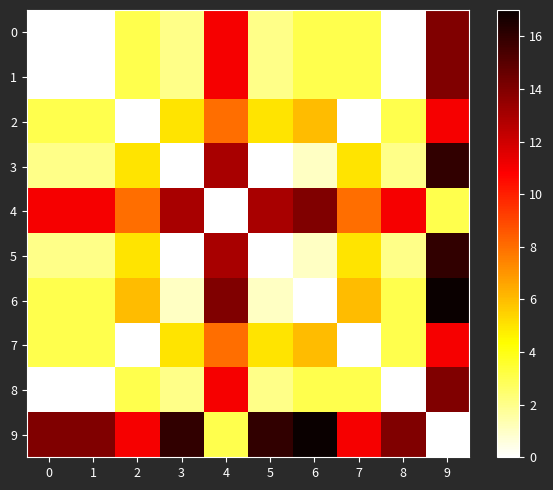

What is the difference between the highest and lowest values at 1?

14